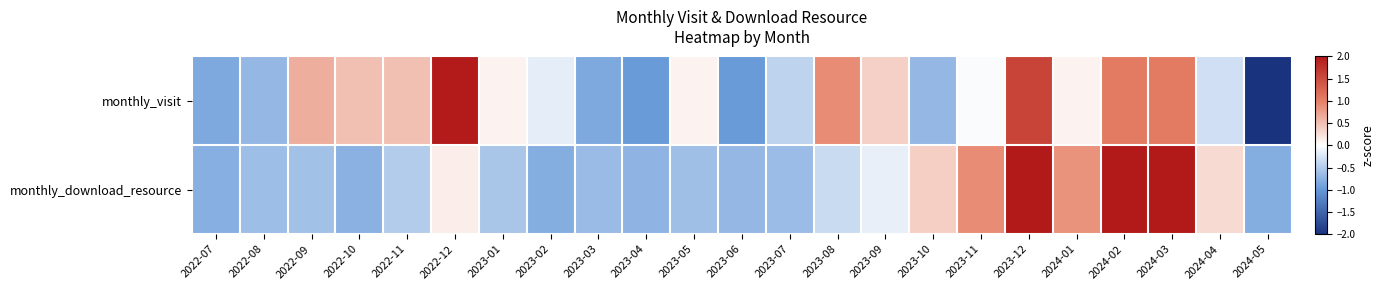

Reading left to right, transcribe all the data shown in this chart.

monthly_visit: 2022-07=-0.8	2022-08=-0.7	2022-09=0.6	2022-10=0.5	2022-11=0.5	2022-12=2.0	2023-01=0.1	2023-02=-0.2	2023-03=-0.8	2023-04=-1.0	2023-05=0.1	2023-06=-1.0	2023-07=-0.4	2023-08=0.9	2023-09=0.4	2023-10=-0.7	2023-11=-0.0	2023-12=1.6	2024-01=0.1	2024-02=1.0	2024-03=1.0	2024-04=-0.3	2024-05=-2.8
monthly_download_resource: 2022-07=-0.8	2022-08=-0.6	2022-09=-0.6	2022-10=-0.8	2022-11=-0.5	2022-12=0.1	2023-01=-0.6	2023-02=-0.8	2023-03=-0.7	2023-04=-0.7	2023-05=-0.6	2023-06=-0.7	2023-07=-0.7	2023-08=-0.4	2023-09=-0.2	2023-10=0.4	2023-11=0.9	2023-12=2.3	2024-01=0.9	2024-02=2.3	2024-03=2.1	2024-04=0.3	2024-05=-0.8